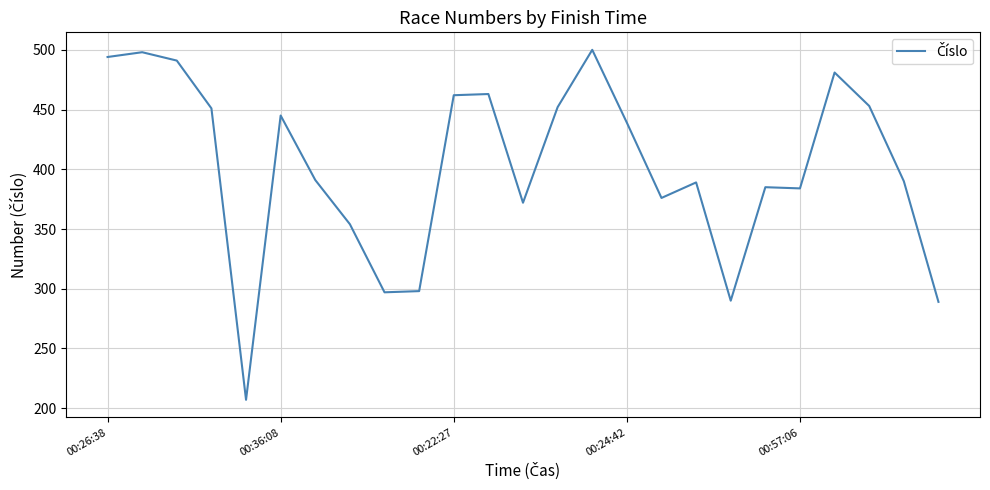

What is the smallest value displayed?

207